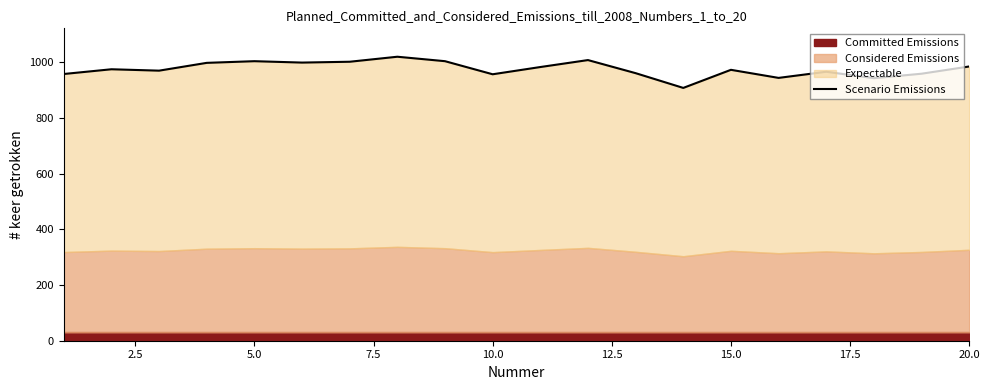

Reading right to left, list all the values displayed in this chart.

985	959	943	966	944	973	908	961	1008	983	957	1004	1020	1002	999	1004	998	970	975	958